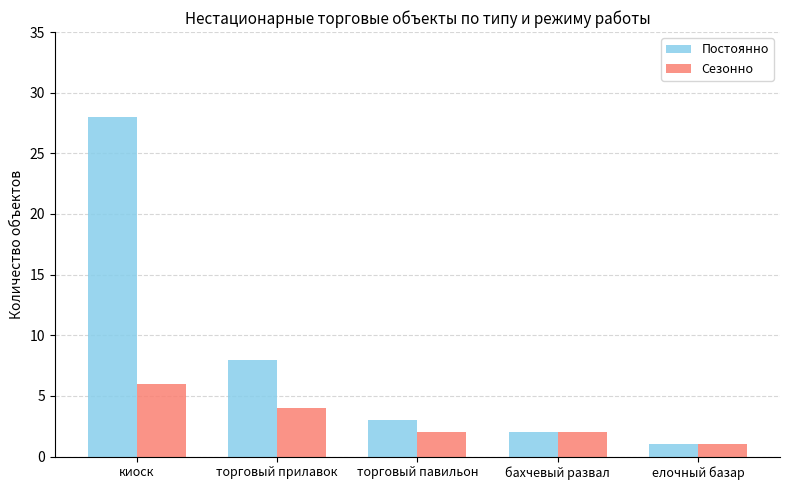

The Сезонно series shows 2 at бахчевый развал. True or false?

True